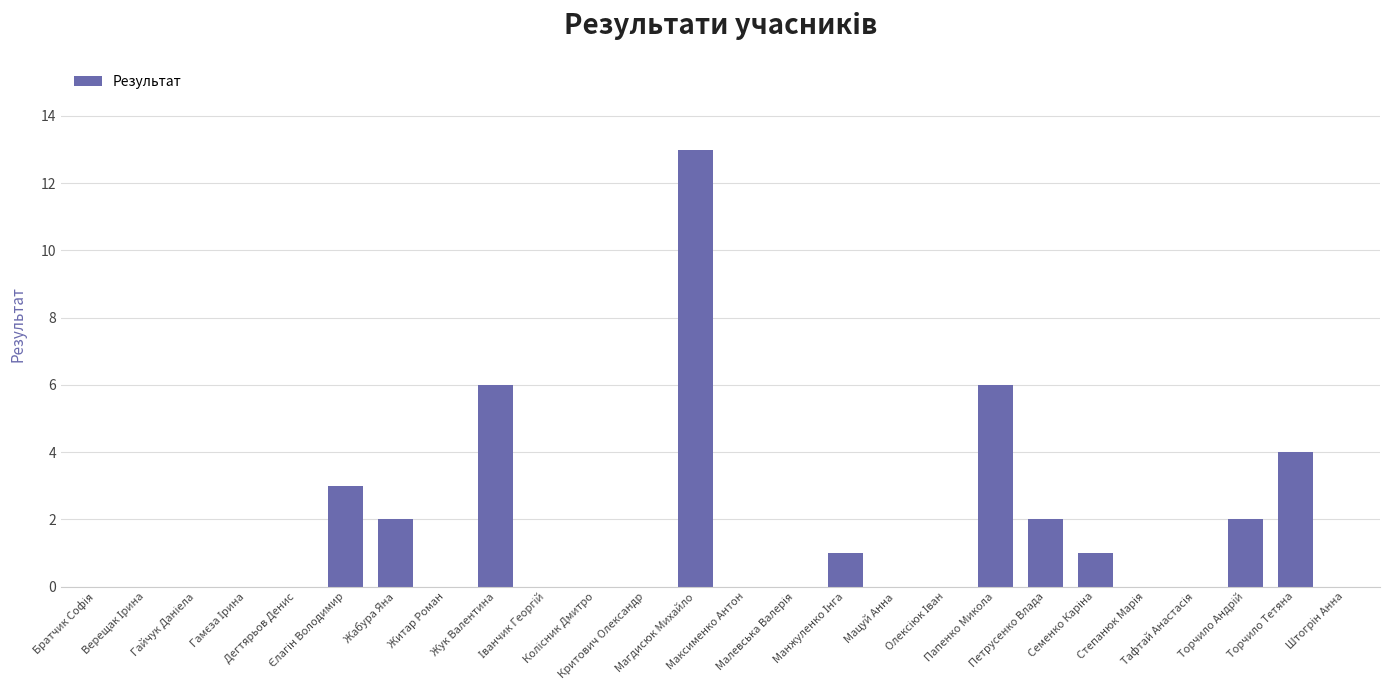

Reading left to right, extract all data points from this chart.

0	0	0	0	0	3	2	0	6	0	0	0	13	0	0	1	0	0	6	2	1	0	0	2	4	0